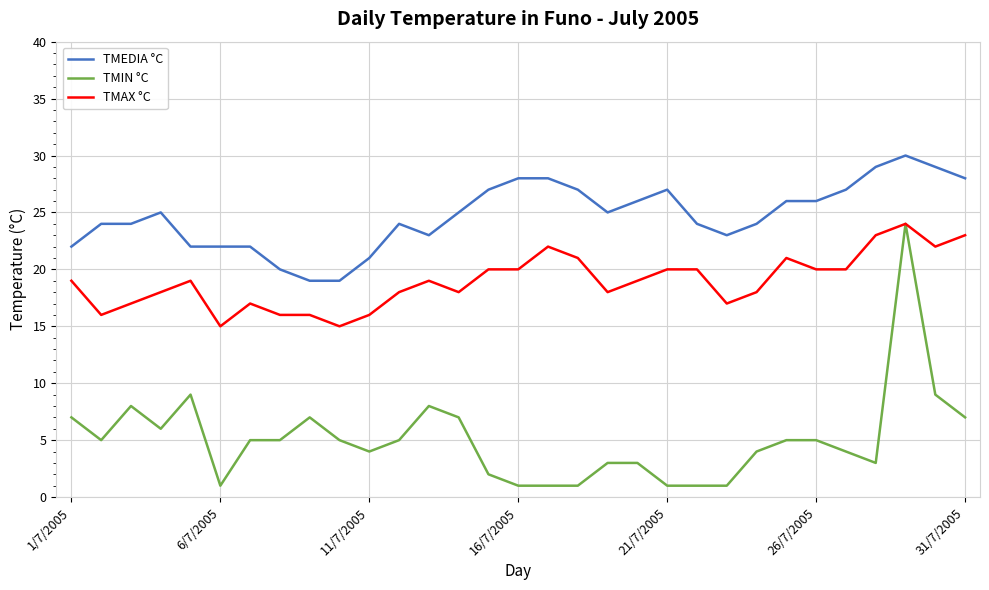

What is the maximum value for TMAX °C?

24